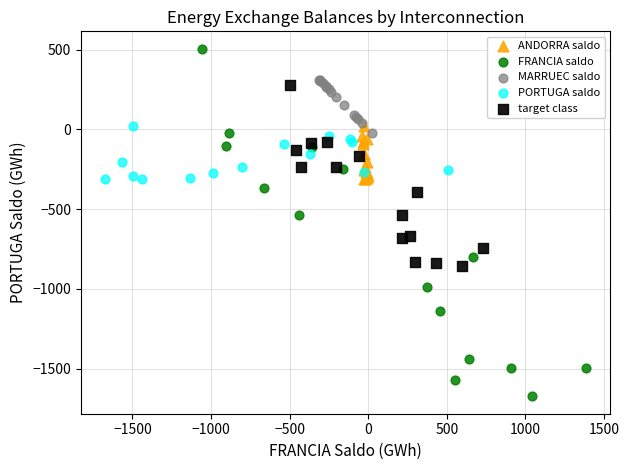

Which series reaches the minimum Y coordinate?

FRANCIA saldo